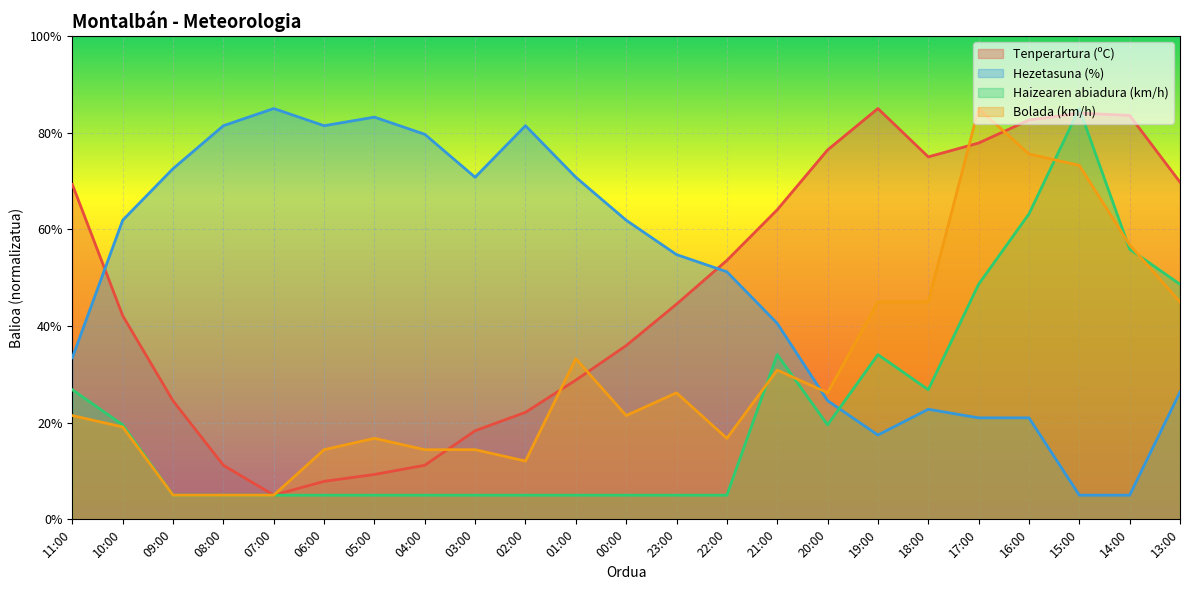

True or false: Bolada (km/h) and Tenperartura (ºC) cross at least once.

True